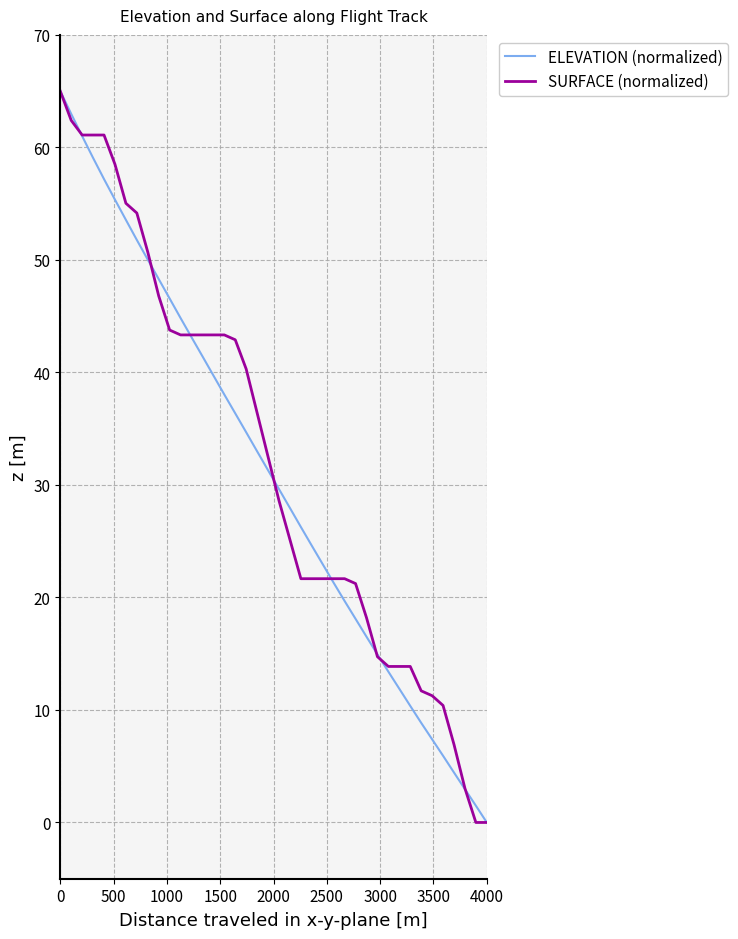

What is the difference between the maximum and minimum values in the ELEVATION (normalized) series?

65.0